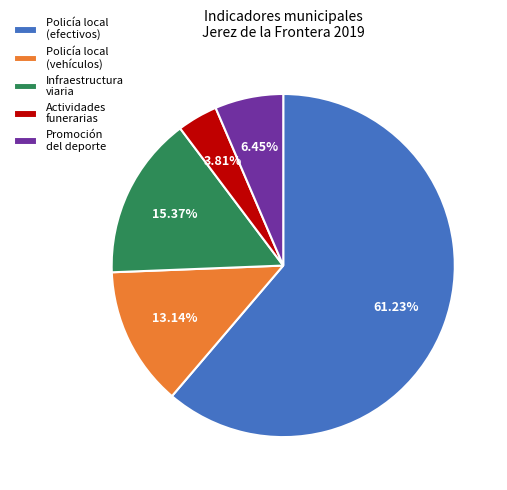

Is there a majority slice in this chart?

Yes